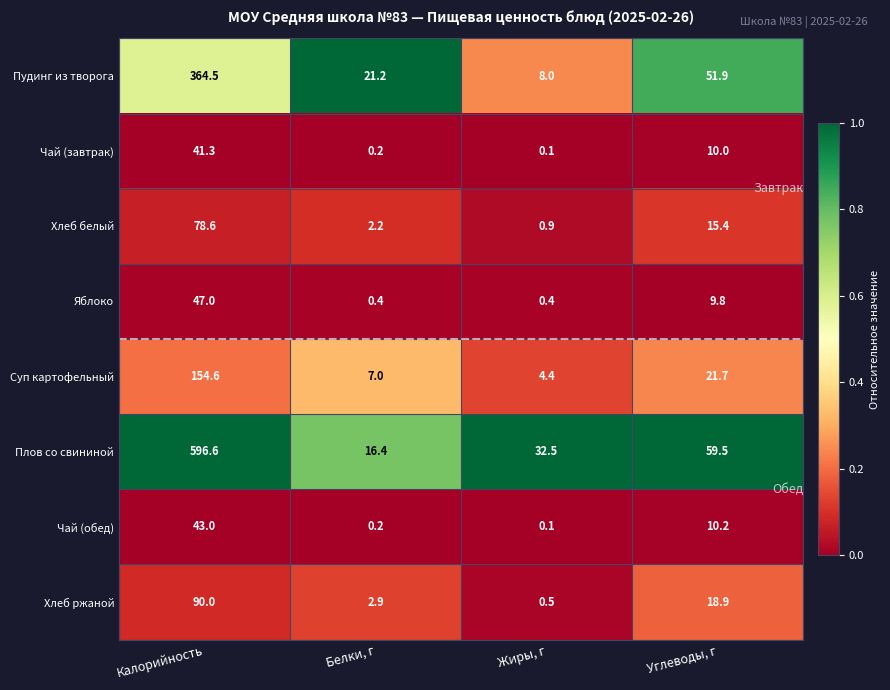

Between Калорийность and Белки, г, which series saw the biggest shift?

Плов со свининой